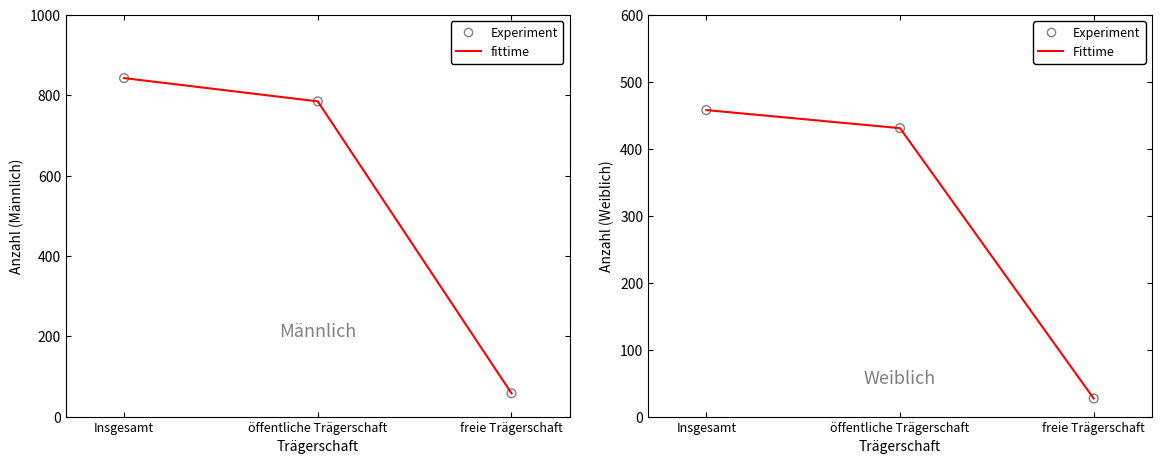

At which category is the sum across all series the highest?

Insgesamt